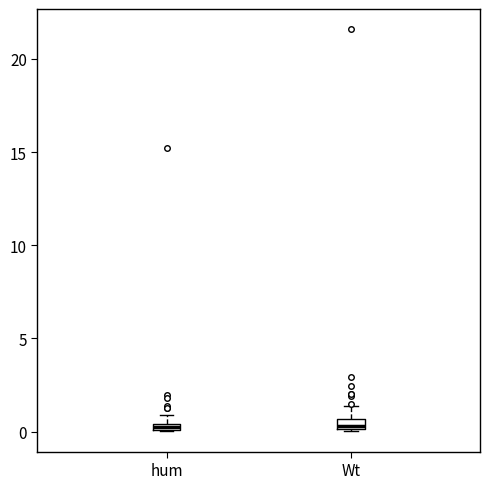

Where is the upper edge of the box for hum on the y-axis? The values are not printed on the chart, so give them approximately, as read against the axis.

0.5